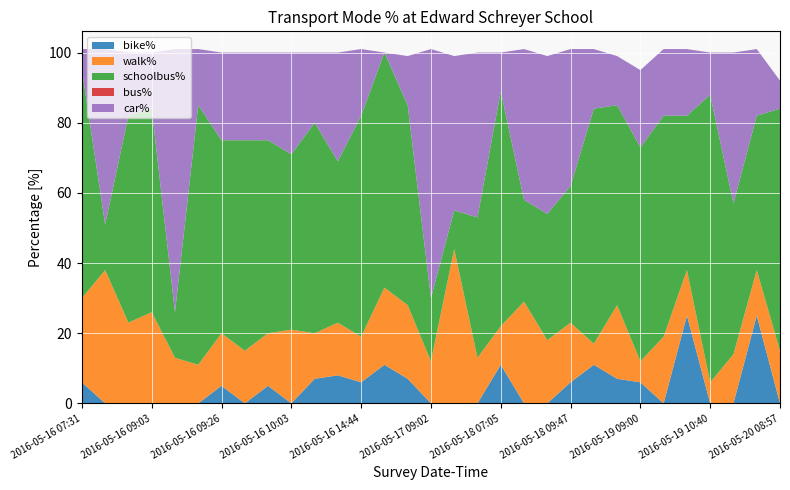

Reading left to right, list all the values displayed in this chart.

bike%: 2016-05-16 07:31=6	2016-05-16 08:49=0	2016-05-16 09:01=0	2016-05-16 09:03=0	2016-05-16 09:04=0	2016-05-16 09:13=0	2016-05-16 09:26=5	2016-05-16 09:29=0	2016-05-16 09:47=5	2016-05-16 10:03=0	2016-05-16 10:36=7	2016-05-16 13:41=8	2016-05-16 14:44=6	2016-05-16 16:47=11	2016-05-17 08:57=7	2016-05-17 09:02=0	2016-05-17 09:19=0	2016-05-17 09:53=0	2016-05-18 07:05=11	2016-05-18 08:47=0	2016-05-18 09:35=0	2016-05-18 09:47=6	2016-05-19 08:23=11	2016-05-19 08:58=7	2016-05-19 09:00=6	2016-05-19 09:18=0	2016-05-19 09:19=25	2016-05-19 10:40=0	2016-05-20 08:37=0	2016-05-20 08:47=25	2016-05-20 08:57=0
walk%: 2016-05-16 07:31=24	2016-05-16 08:49=38	2016-05-16 09:01=23	2016-05-16 09:03=26	2016-05-16 09:04=13	2016-05-16 09:13=11	2016-05-16 09:26=15	2016-05-16 09:29=15	2016-05-16 09:47=15	2016-05-16 10:03=21	2016-05-16 10:36=13	2016-05-16 13:41=15	2016-05-16 14:44=13	2016-05-16 16:47=22	2016-05-17 08:57=21	2016-05-17 09:02=12	2016-05-17 09:19=44	2016-05-17 09:53=13	2016-05-18 07:05=11	2016-05-18 08:47=29	2016-05-18 09:35=18	2016-05-18 09:47=17	2016-05-19 08:23=6	2016-05-19 08:58=21	2016-05-19 09:00=6	2016-05-19 09:18=19	2016-05-19 09:19=13	2016-05-19 10:40=6	2016-05-20 08:37=14	2016-05-20 08:47=13	2016-05-20 08:57=15
schoolbus%: 2016-05-16 07:31=65	2016-05-16 08:49=13	2016-05-16 09:01=59	2016-05-16 09:03=58	2016-05-16 09:04=13	2016-05-16 09:13=74	2016-05-16 09:26=55	2016-05-16 09:29=60	2016-05-16 09:47=55	2016-05-16 10:03=50	2016-05-16 10:36=60	2016-05-16 13:41=46	2016-05-16 14:44=63	2016-05-16 16:47=67	2016-05-17 08:57=57	2016-05-17 09:02=18	2016-05-17 09:19=11	2016-05-17 09:53=40	2016-05-18 07:05=67	2016-05-18 08:47=29	2016-05-18 09:35=36	2016-05-18 09:47=39	2016-05-19 08:23=67	2016-05-19 08:58=57	2016-05-19 09:00=61	2016-05-19 09:18=63	2016-05-19 09:19=44	2016-05-19 10:40=82	2016-05-20 08:37=43	2016-05-20 08:47=44	2016-05-20 08:57=69
bus%: 2016-05-16 07:31=0	2016-05-16 08:49=0	2016-05-16 09:01=0	2016-05-16 09:03=0	2016-05-16 09:04=0	2016-05-16 09:13=0	2016-05-16 09:26=0	2016-05-16 09:29=0	2016-05-16 09:47=0	2016-05-16 10:03=0	2016-05-16 10:36=0	2016-05-16 13:41=0	2016-05-16 14:44=0	2016-05-16 16:47=0	2016-05-17 08:57=0	2016-05-17 09:02=0	2016-05-17 09:19=0	2016-05-17 09:53=0	2016-05-18 07:05=0	2016-05-18 08:47=0	2016-05-18 09:35=0	2016-05-18 09:47=0	2016-05-19 08:23=0	2016-05-19 08:58=0	2016-05-19 09:00=0	2016-05-19 09:18=0	2016-05-19 09:19=0	2016-05-19 10:40=0	2016-05-20 08:37=0	2016-05-20 08:47=0	2016-05-20 08:57=0
car%: 2016-05-16 07:31=6	2016-05-16 08:49=50	2016-05-16 09:01=18	2016-05-16 09:03=16	2016-05-16 09:04=75	2016-05-16 09:13=16	2016-05-16 09:26=25	2016-05-16 09:29=25	2016-05-16 09:47=25	2016-05-16 10:03=29	2016-05-16 10:36=20	2016-05-16 13:41=31	2016-05-16 14:44=19	2016-05-16 16:47=0	2016-05-17 08:57=14	2016-05-17 09:02=71	2016-05-17 09:19=44	2016-05-17 09:53=47	2016-05-18 07:05=11	2016-05-18 08:47=43	2016-05-18 09:35=45	2016-05-18 09:47=39	2016-05-19 08:23=17	2016-05-19 08:58=14	2016-05-19 09:00=22	2016-05-19 09:18=19	2016-05-19 09:19=19	2016-05-19 10:40=12	2016-05-20 08:37=43	2016-05-20 08:47=19	2016-05-20 08:57=8